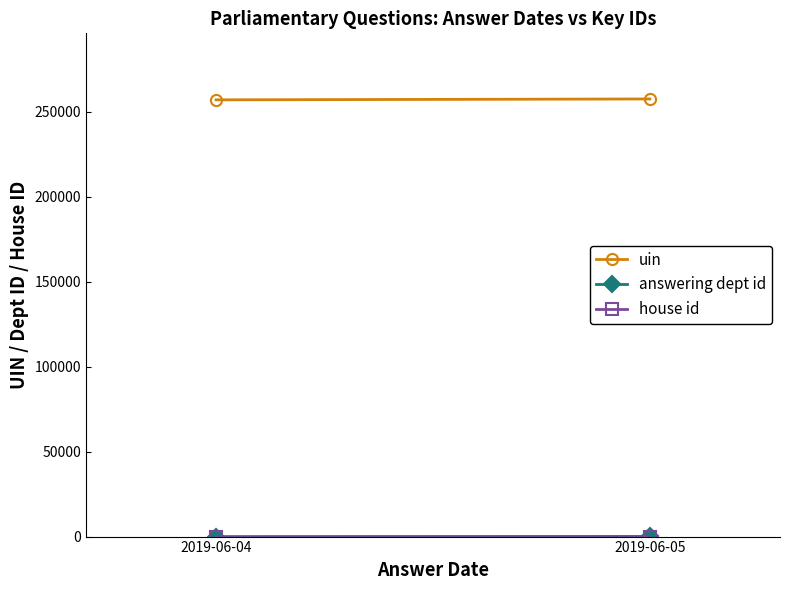

How many lines are shown in the chart?

3